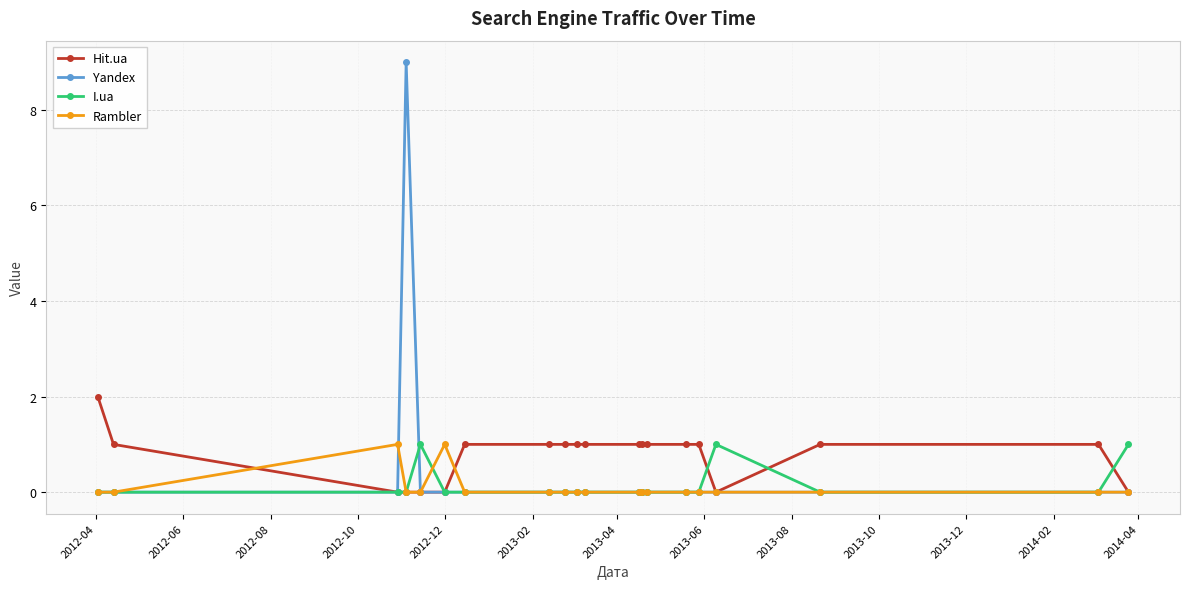

Which series has the widest spread of values?

Yandex